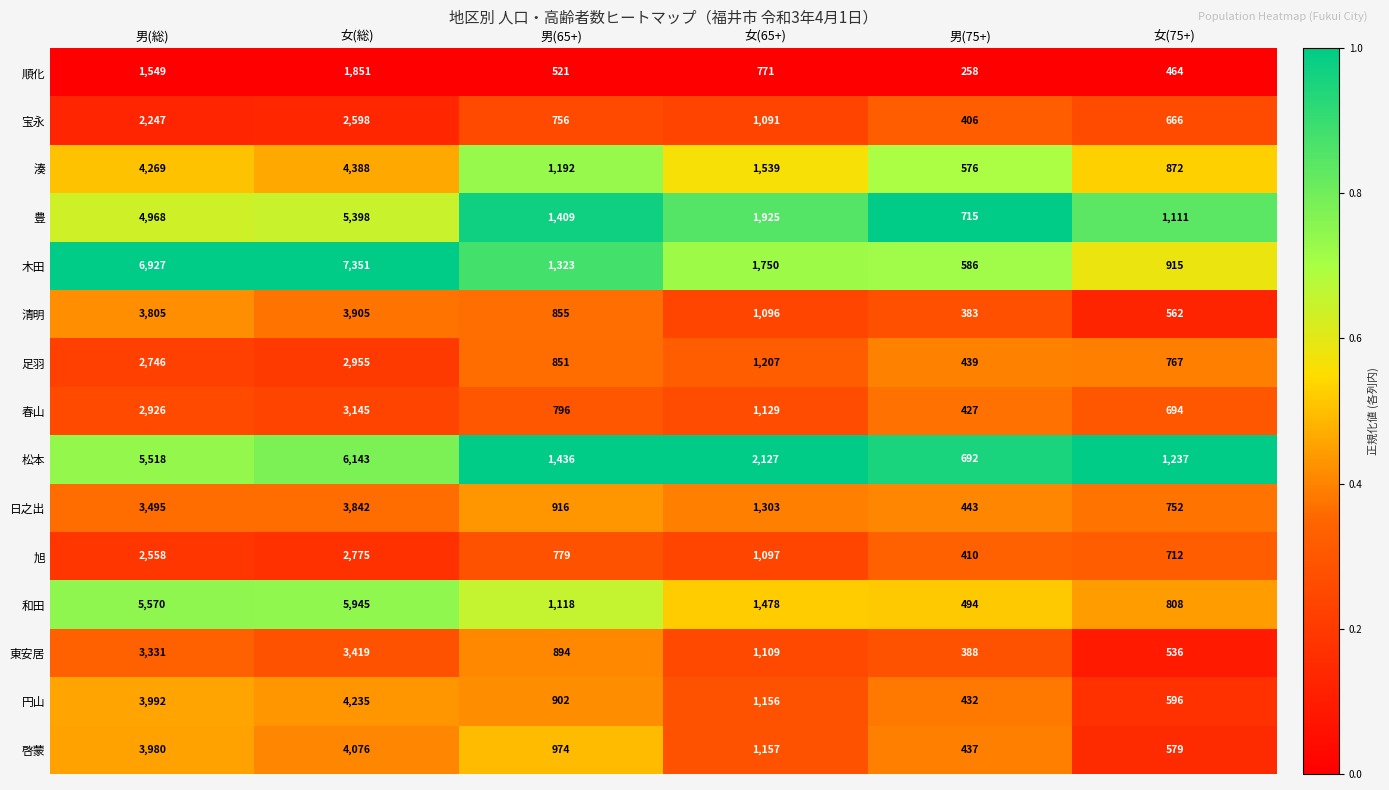

At which label does 円山 reach its minimum?

男(75+)